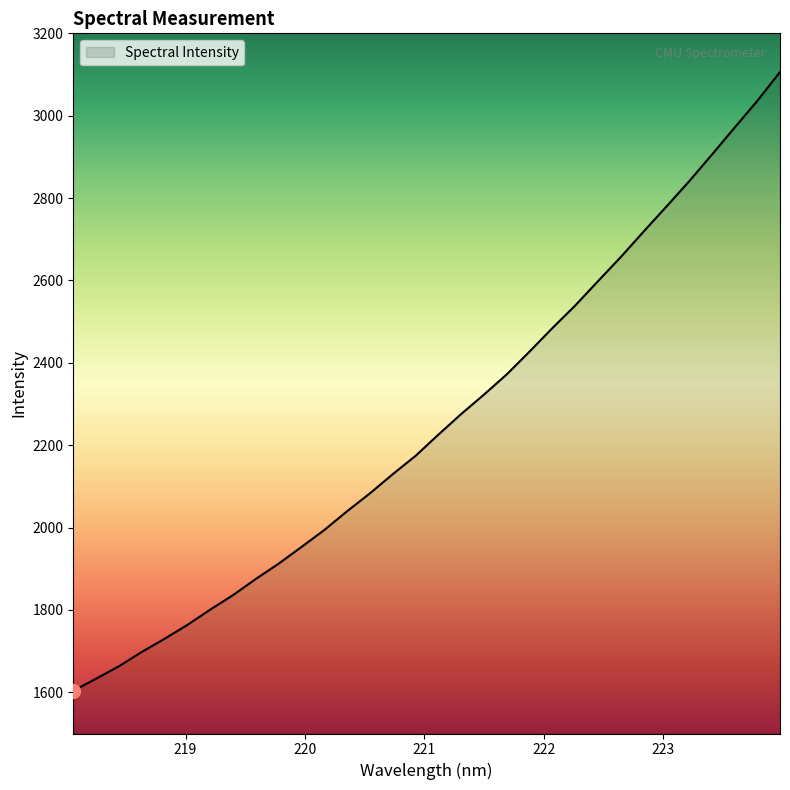

What is the smallest value displayed?

1603.7